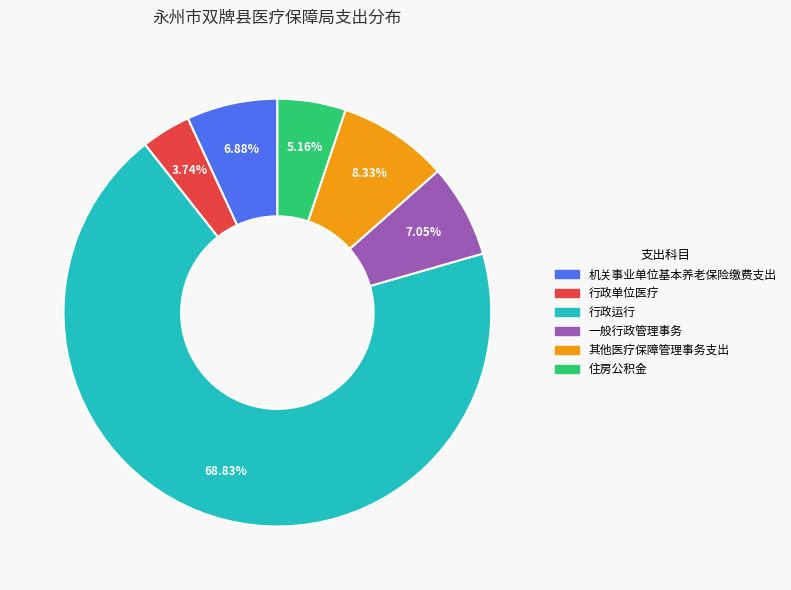

To the nearest percent, what is the average slice percentage?

17%